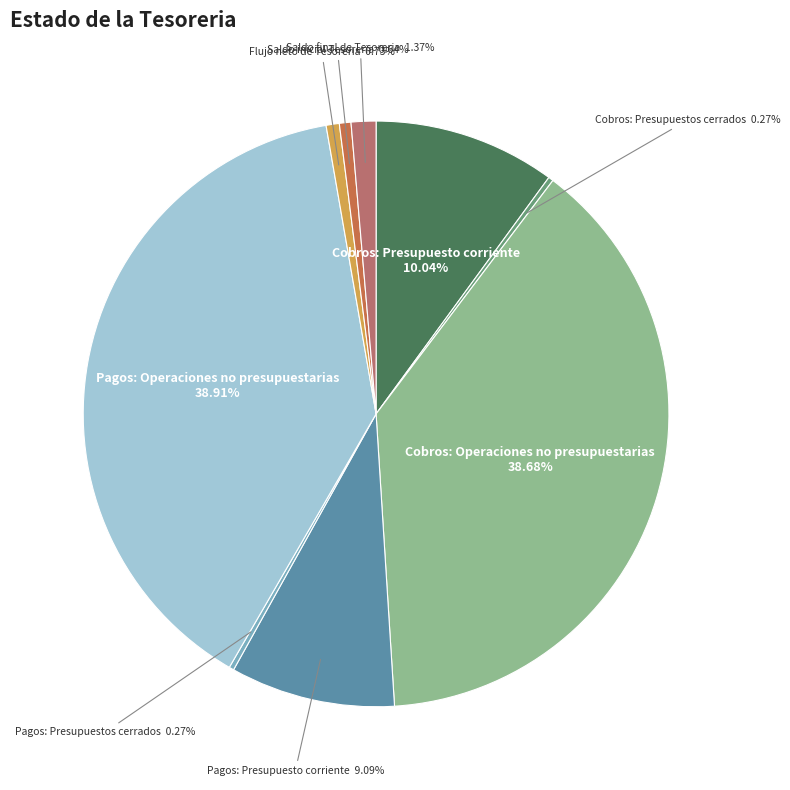

Is there any slice that represents more than half of the pie?

No